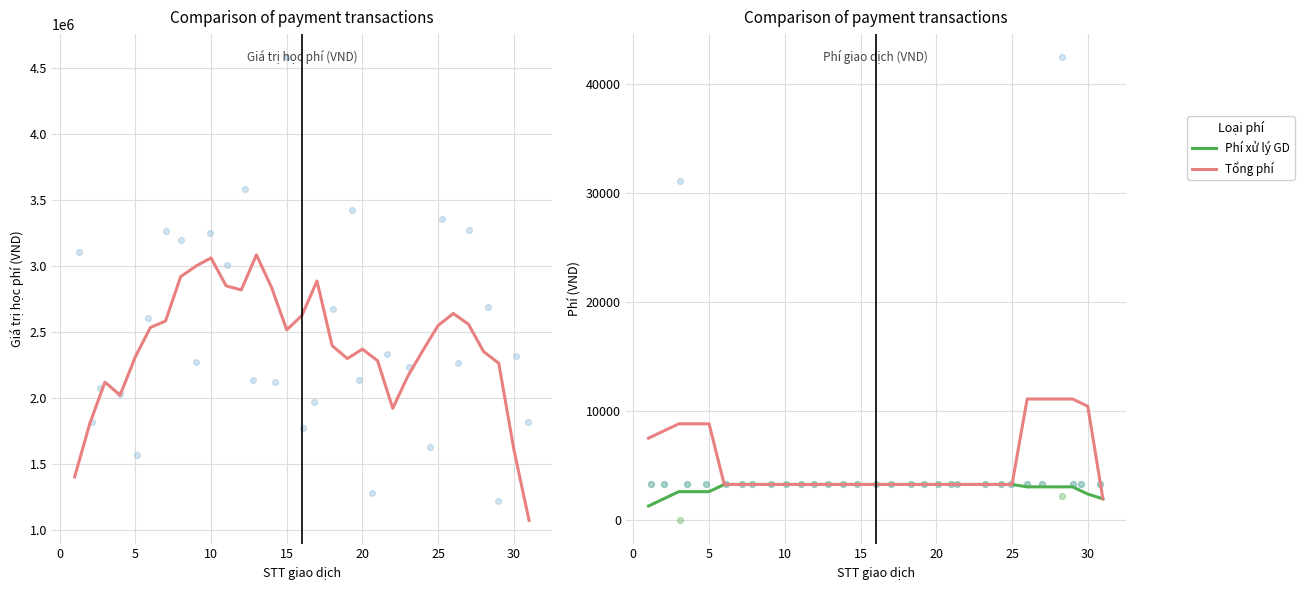

What is the lowest value of the Phí xử lý GD series?

1320